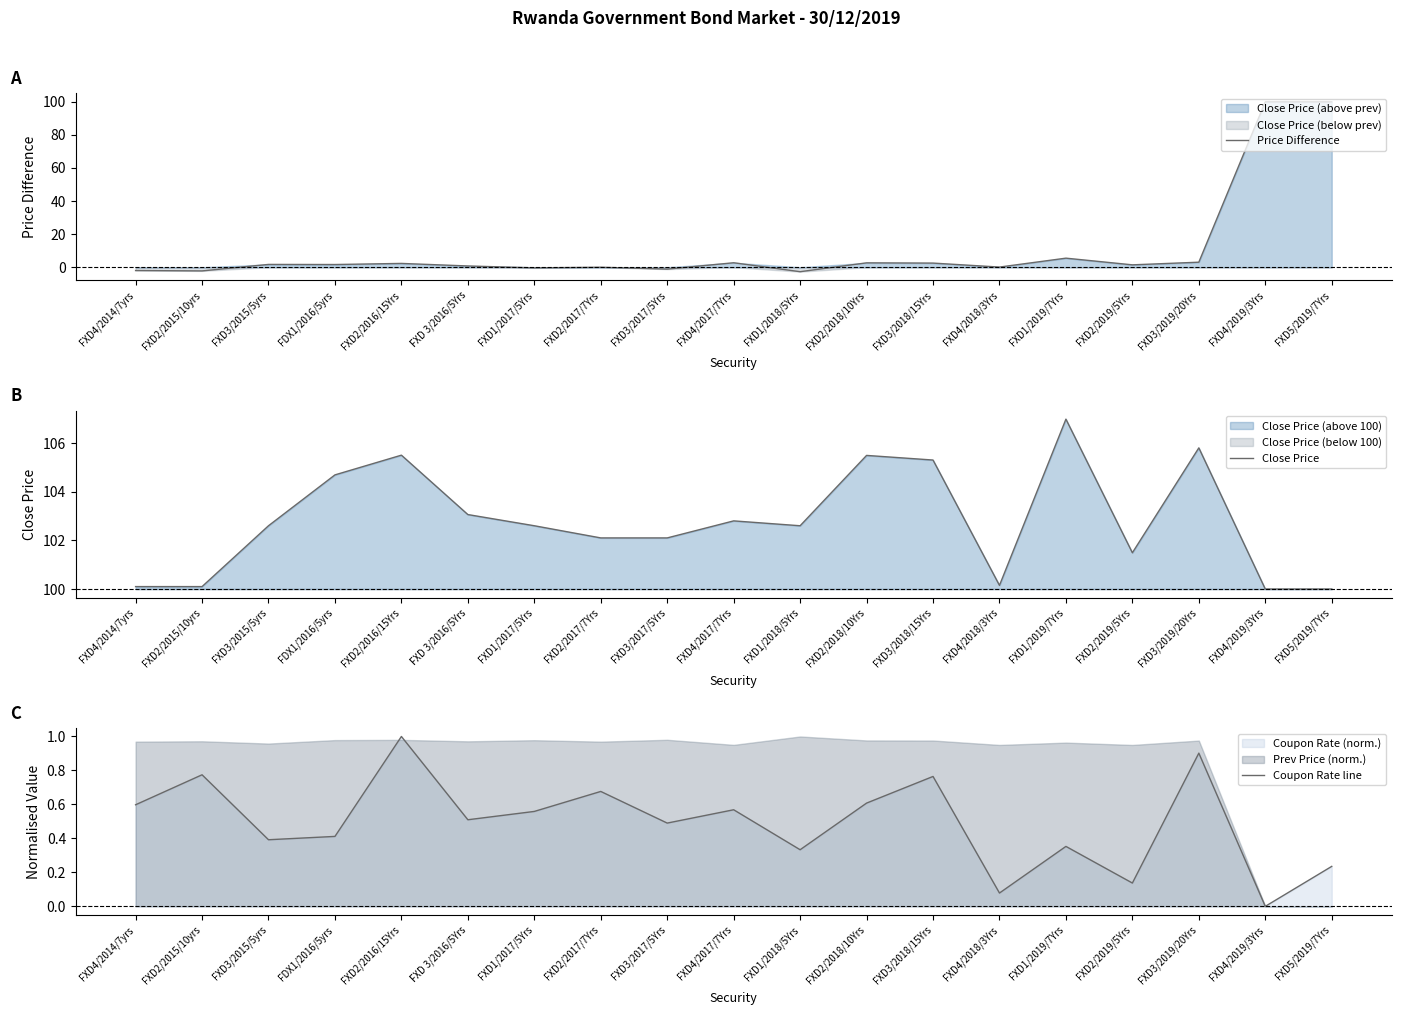

How many values in Price Difference are above zero?

13